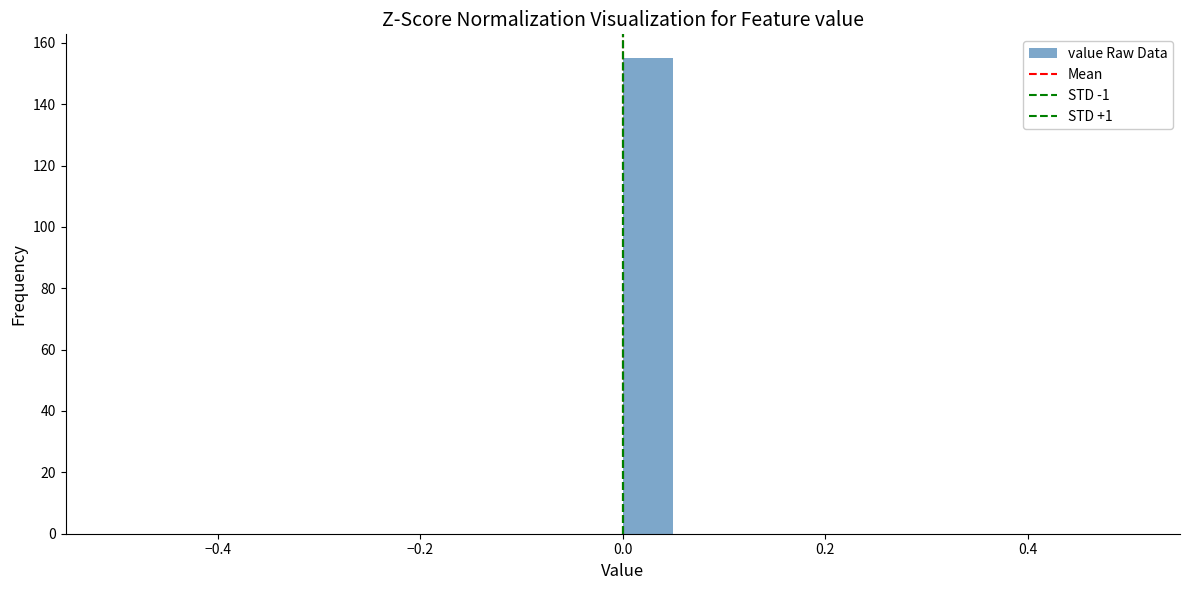

Around what value on the x-axis is the tallest bar? Give the approximate position of its centre, as read against the axis.

0.02